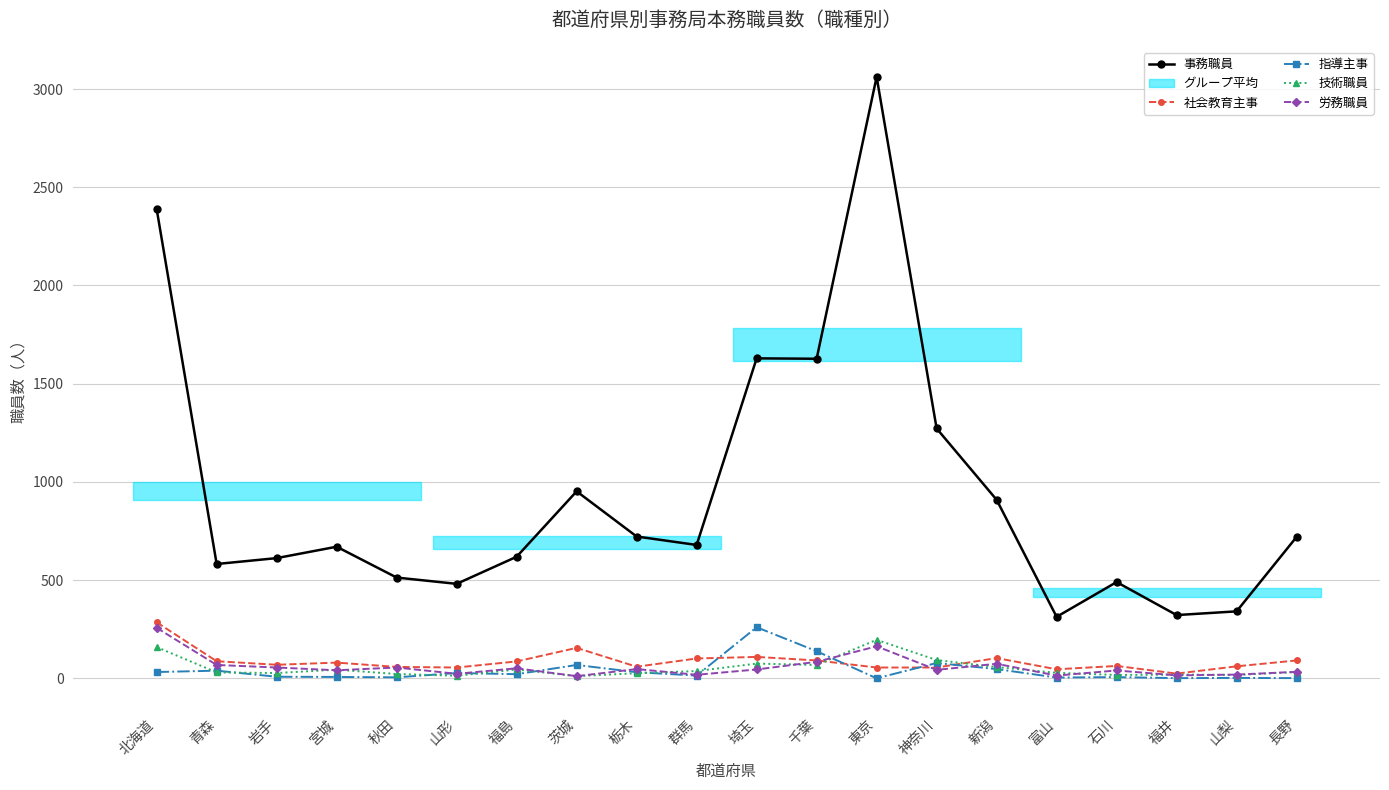

After their last crossing, which series has the higher values: 技術職員 or 指導主事?

技術職員